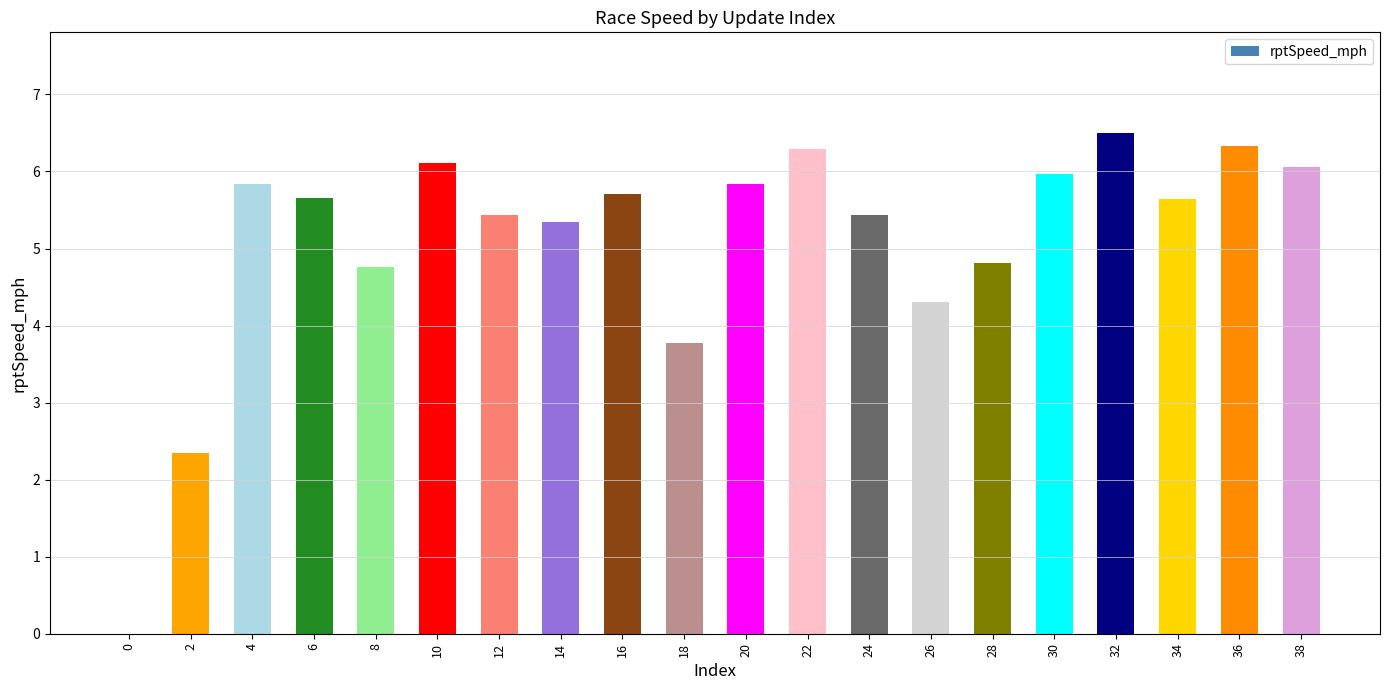

Where does the data first go above 5?

4